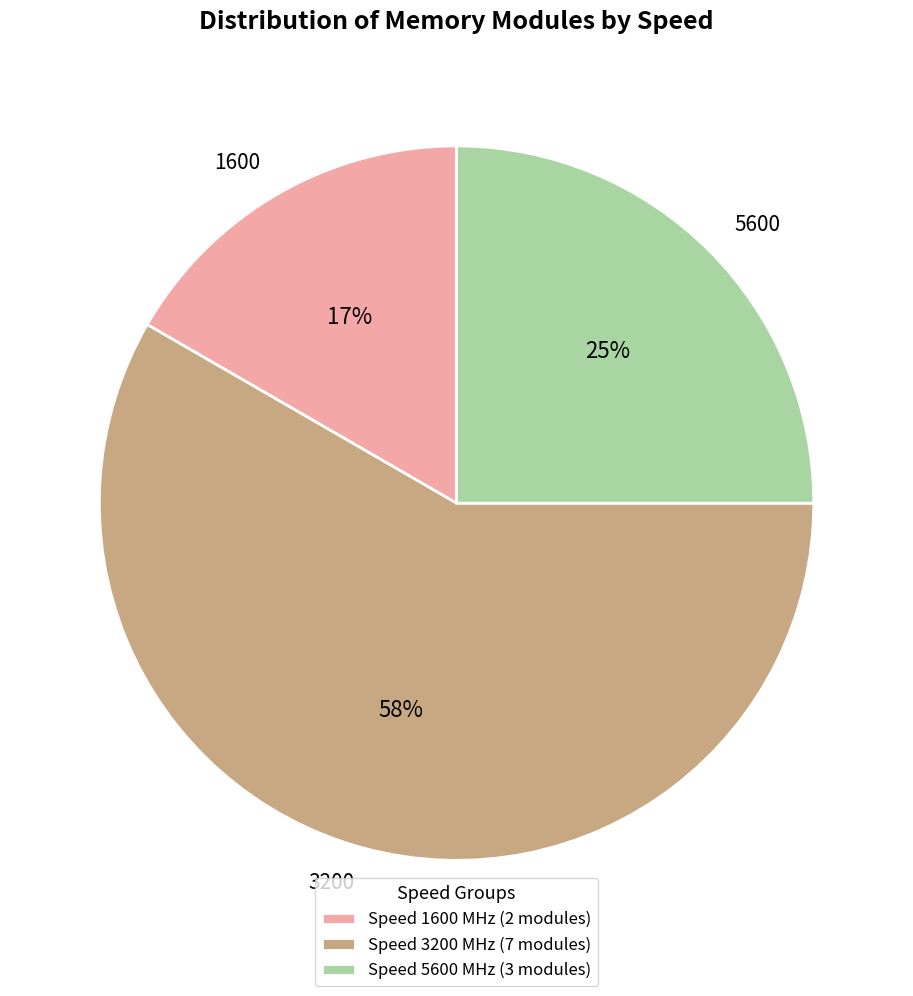

What is the ratio of the value at 5600 to the value at 1600?

1.5